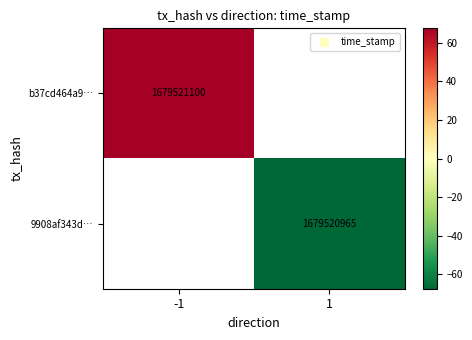

Count the number of categories in the chart.

2